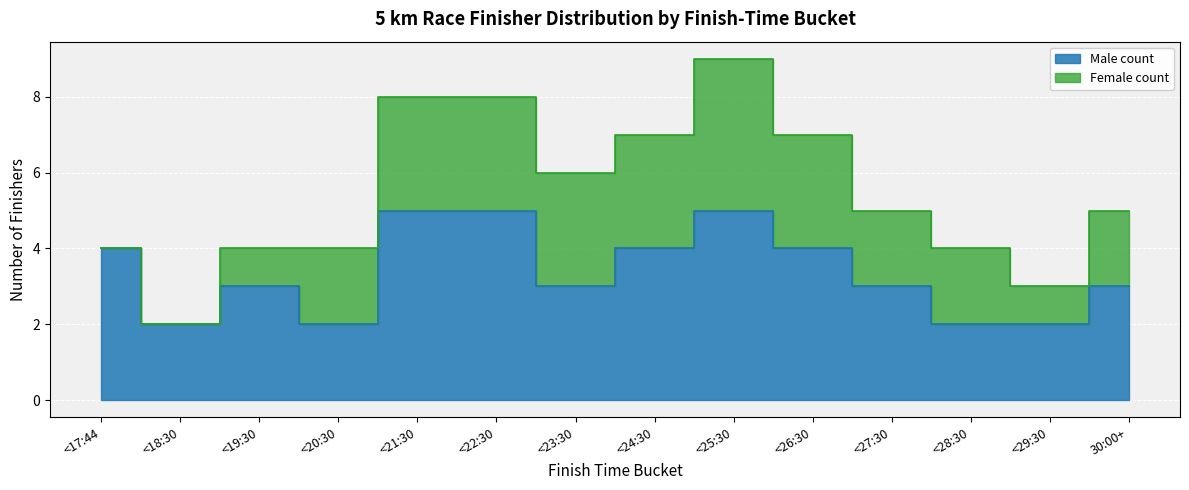

What is the average value?

3